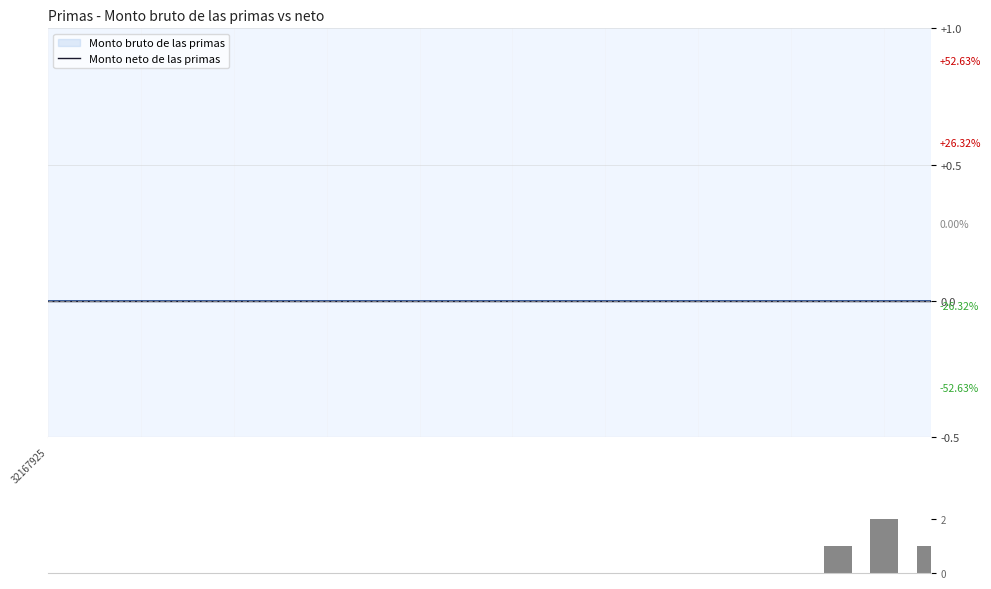

Which series has the largest range (max minus min)?

Volumen